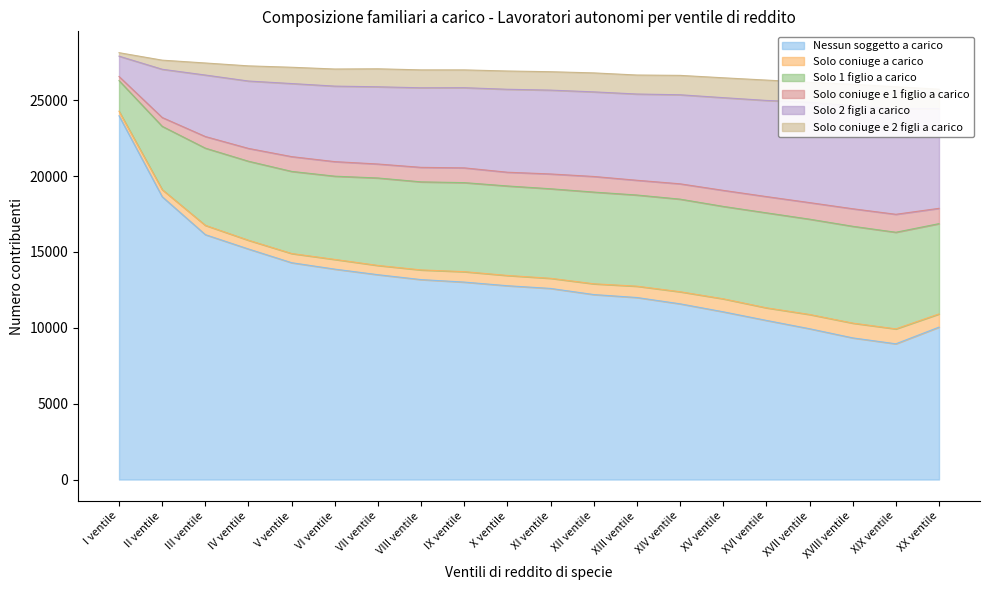

True or false: Solo 2 figli a carico has more than 0 interior local peaks.

False